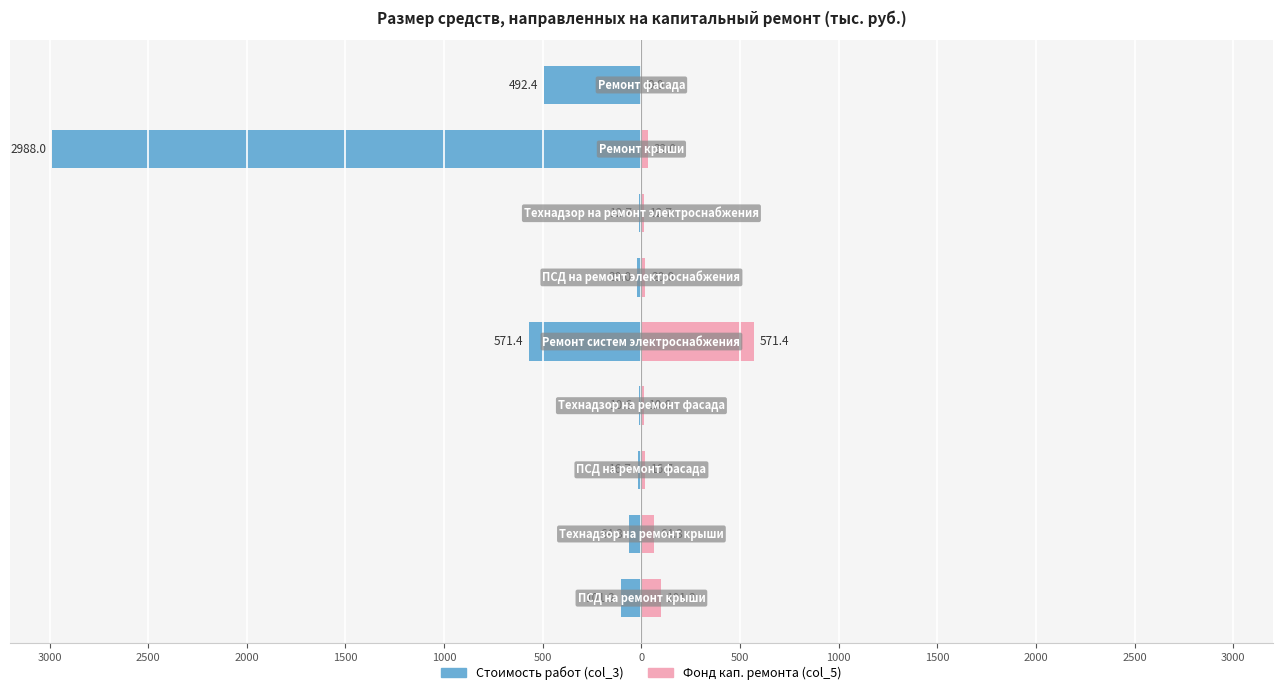

Between 500 and 1000, which is larger?

1000